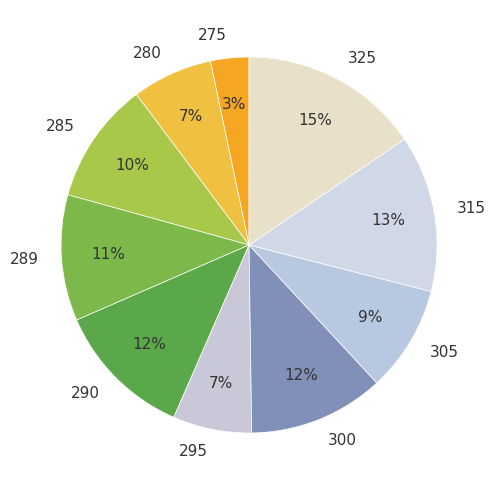

Do 290 and 280 together represent more than half of the pie?

No